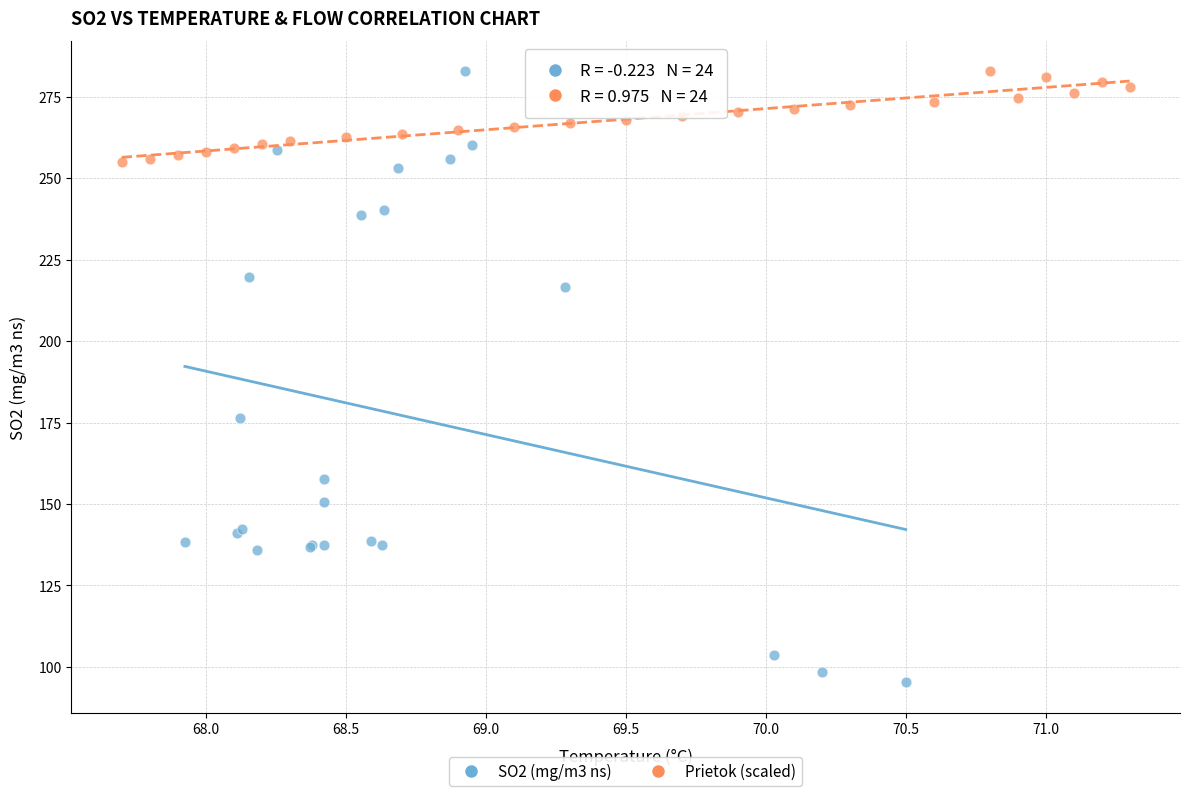

Which series has the largest Y range (max minus min)?

SO2 (mg/m3 ns)